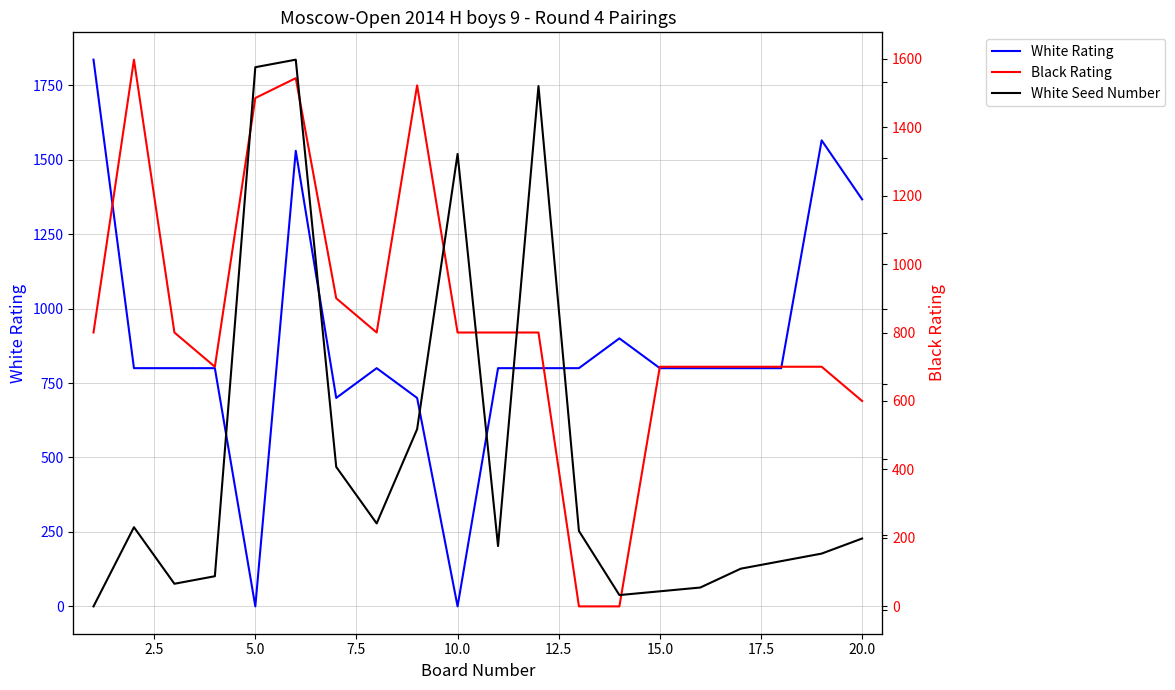

What is the maximum value for White Rating?

1836